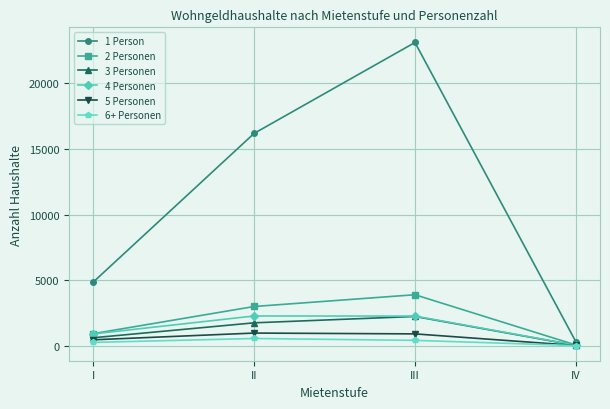

What is the difference between the highest and lowest values at III?

22712